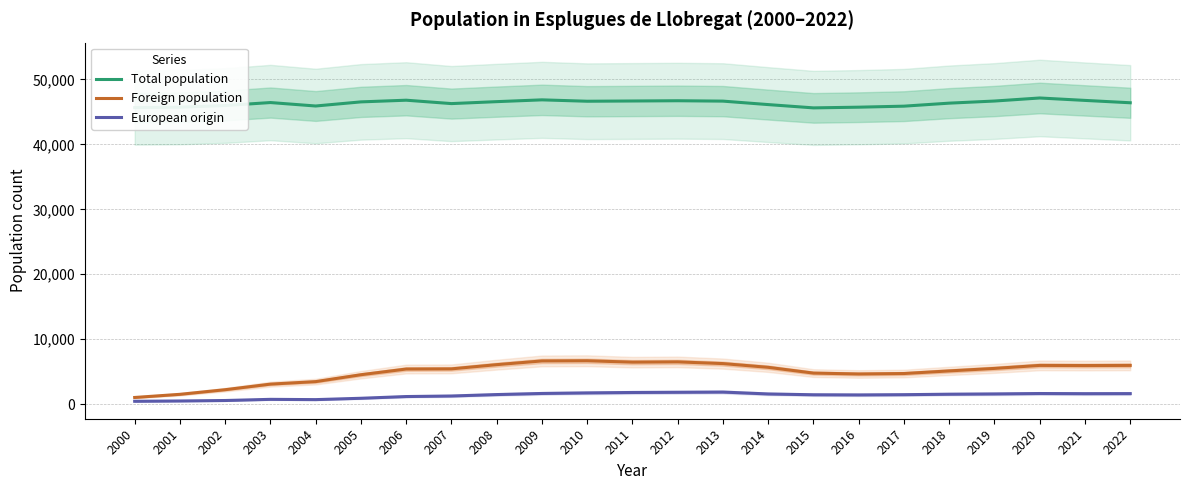

What is the spread (max minus min) of values at 2003?

45710